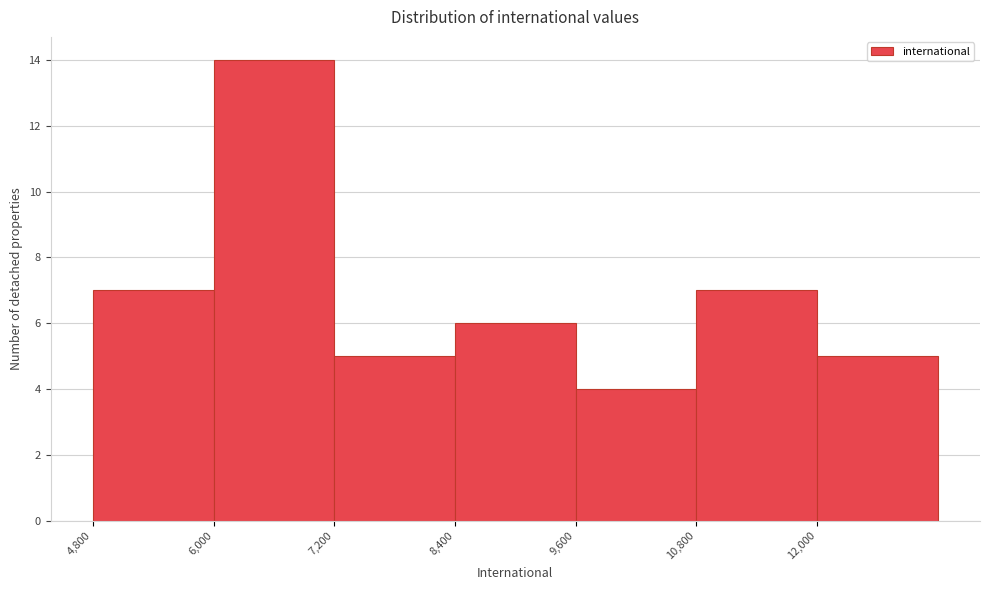

Which range on the x-axis has the tallest bar?

6000 to 7200